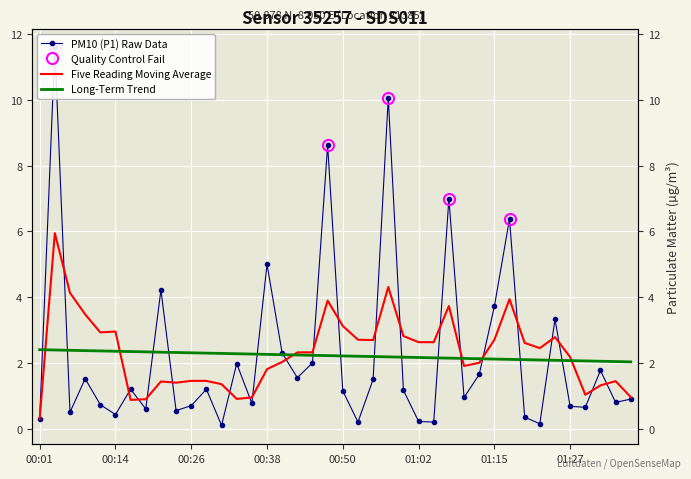

Rank the categories by value from highest to lowest.

00:04, 00:58, 00:48, 01:07, 01:17, 00:38, 00:21, 01:15, 01:24, 00:40, 00:45, 00:33, 01:32, 01:12, 00:43, 00:09, 00:55, 00:16, 00:28, 01:00, 00:50, 01:10, 01:37, 01:34, 00:36, 00:11, 00:26, 01:27, 01:29, 00:18, 00:23, 00:06, 00:14, 01:19, 00:01, 01:02, 00:53, 01:05, 01:22, 00:31